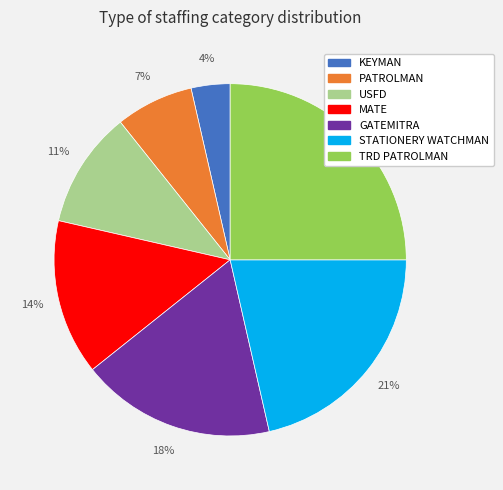

How many slices are in this pie chart?

7